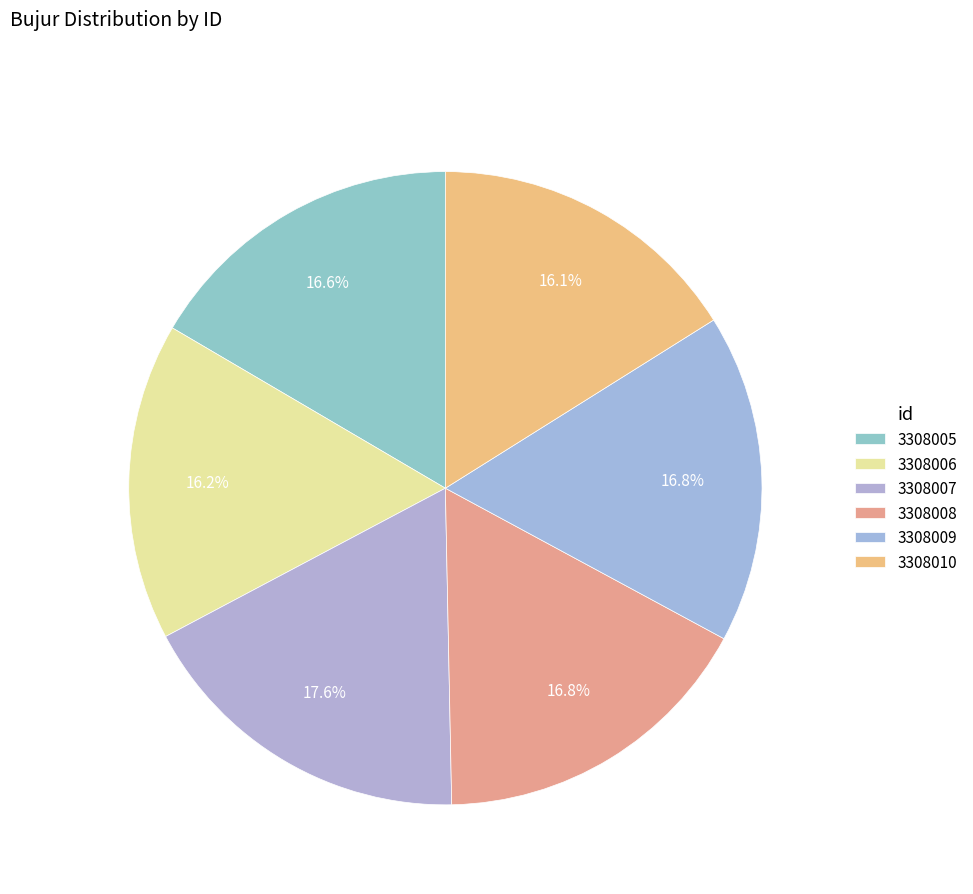

How many segments does this pie chart have?

6